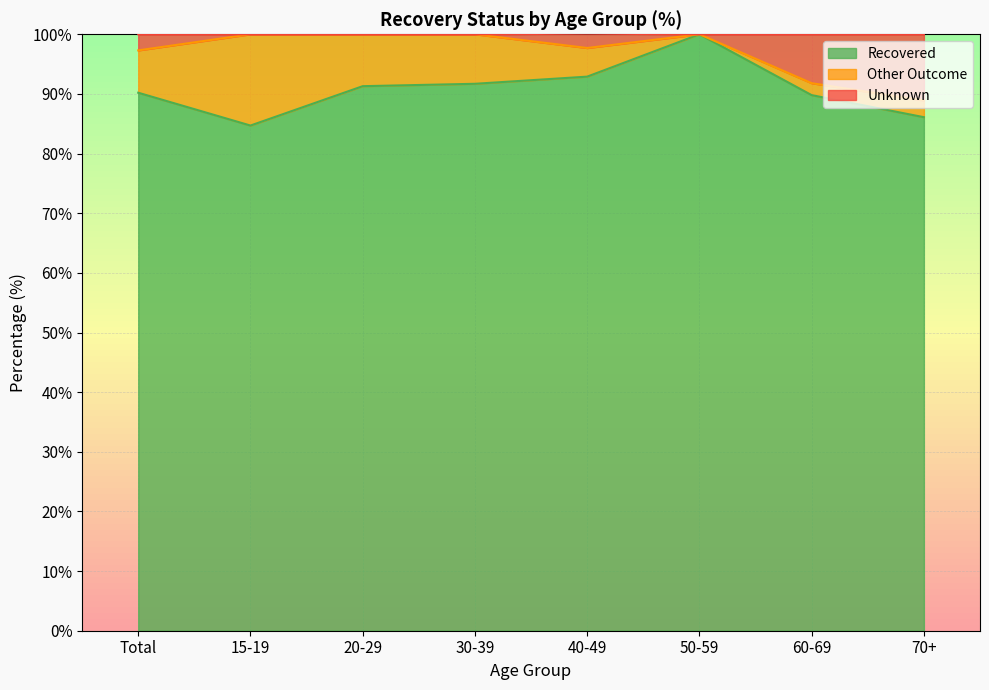

What is the maximum value shown in the chart?

100.0